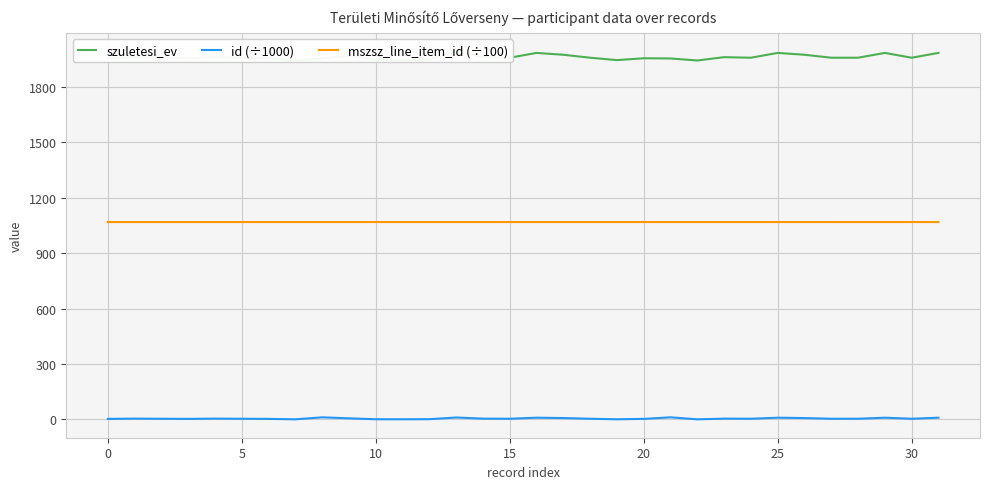

At how many categories does at least one series exceed 1661?

32